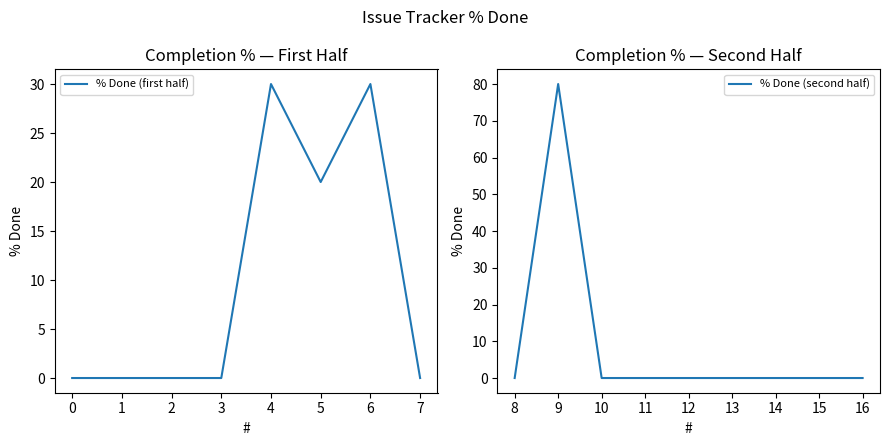

What is the highest value of the % Done (first half) series?

30